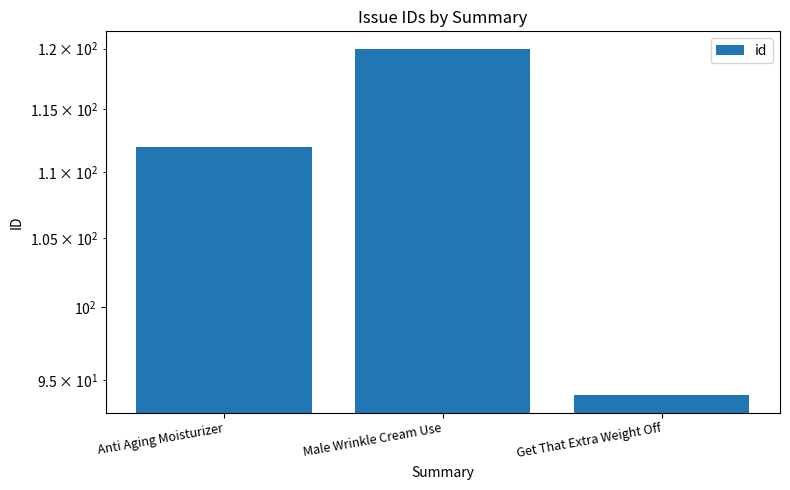

What is the change in value from Anti Aging Moisturizer to Male Wrinkle Cream Use?

+8